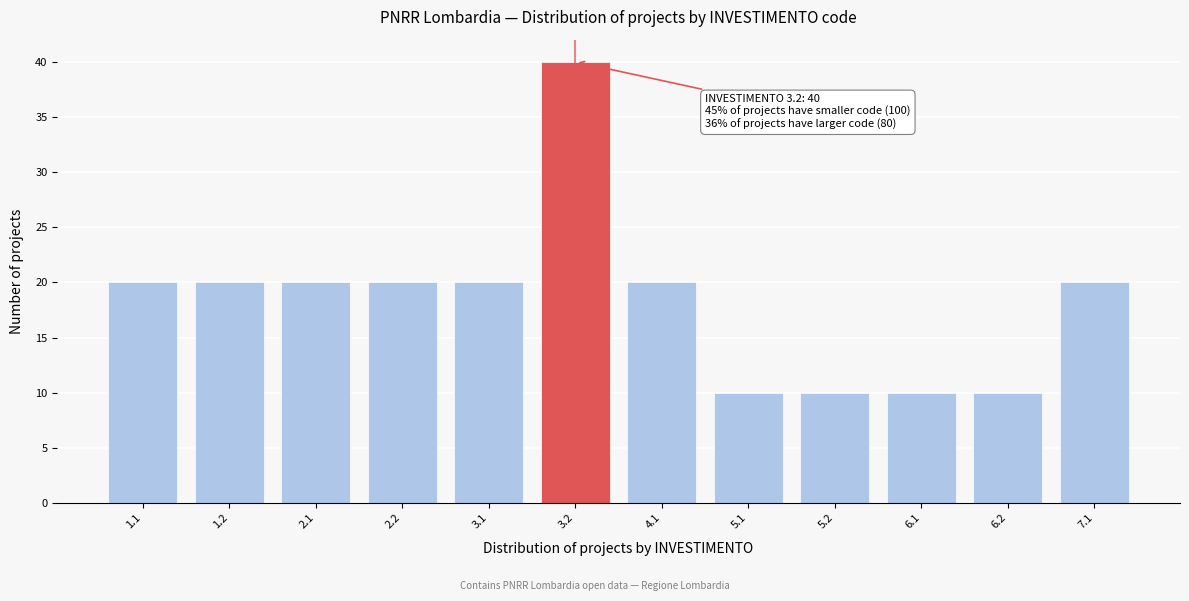

Reading left to right, extract all data points from this chart.

1.1=20	1.2=20	2.1=20	2.2=20	3.1=20	3.2=40	4.1=20	5.1=10	5.2=10	6.1=10	6.2=10	7.1=20